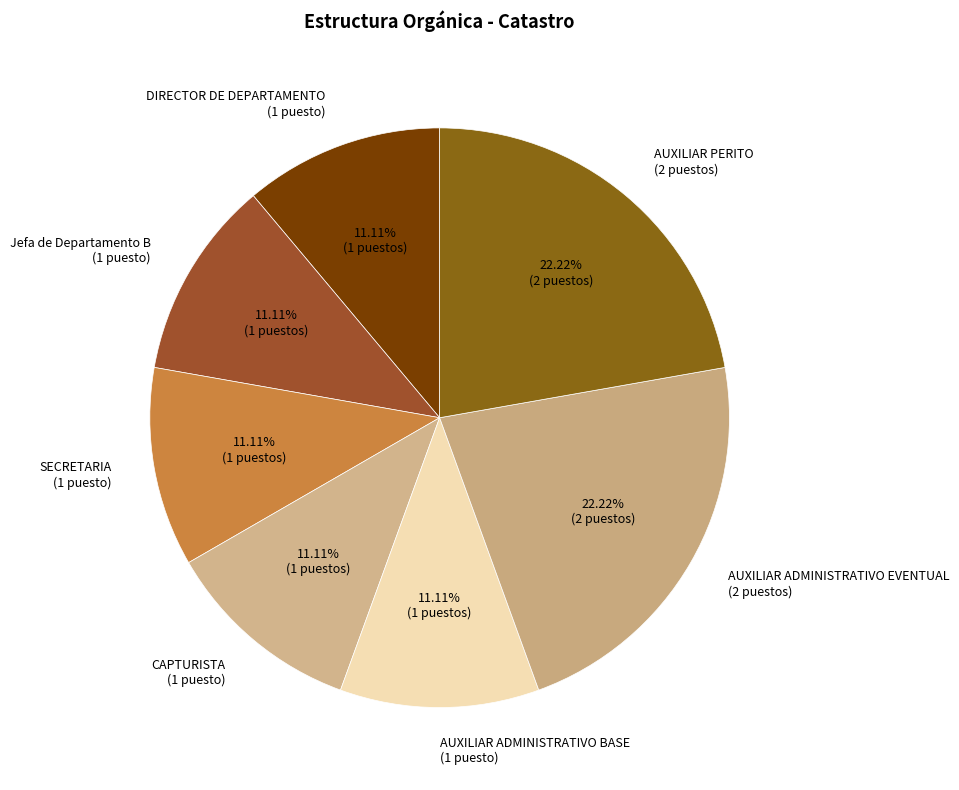

What is the ratio of the value at CAPTURISTA (1 puesto) to the value at DIRECTOR DE DEPARTAMENTO (1 puesto)?

1.0